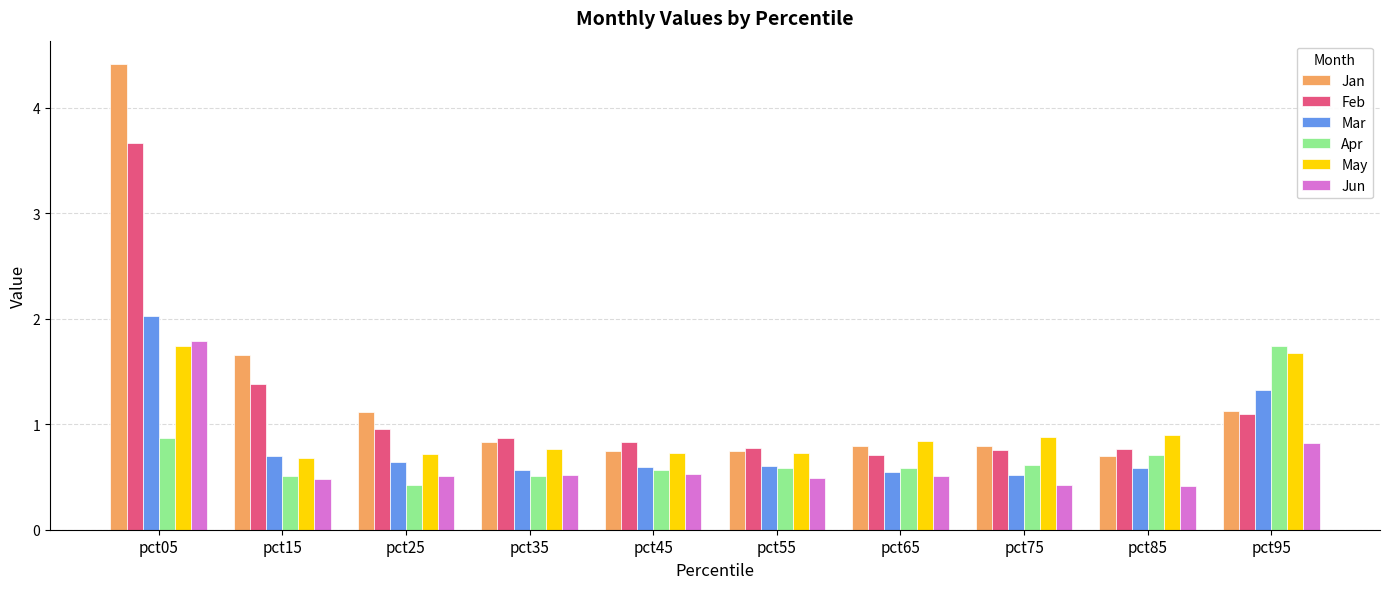

What is the spread (max minus min) of values at pct95?

0.9